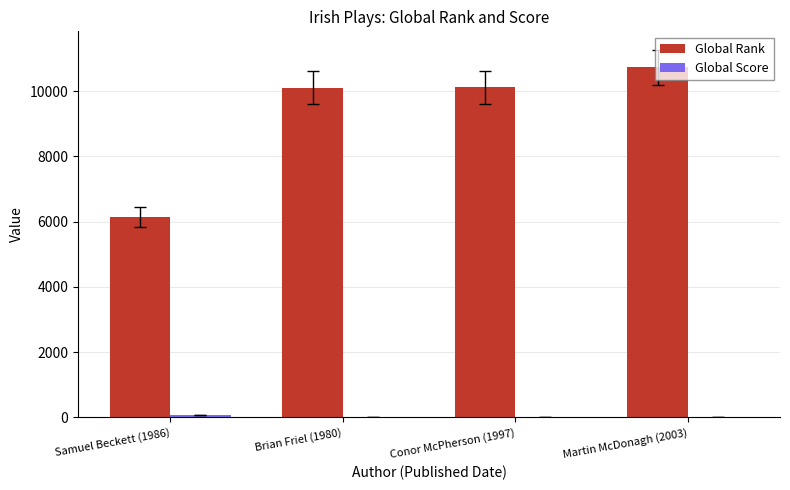

What is the sum of all Global Rank values?

37108